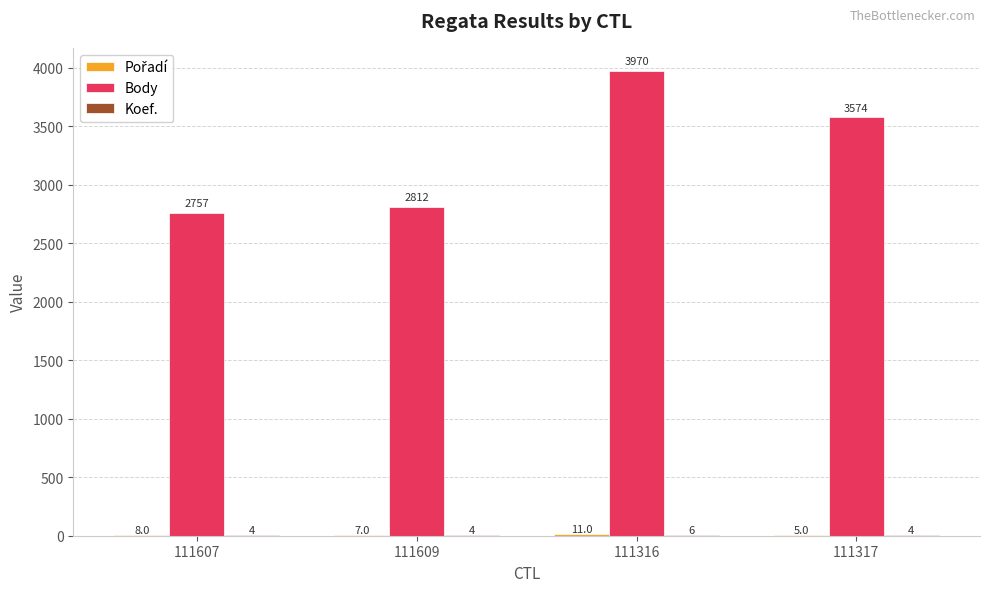

What is the difference between the Body values at 111316 and 111317?

396